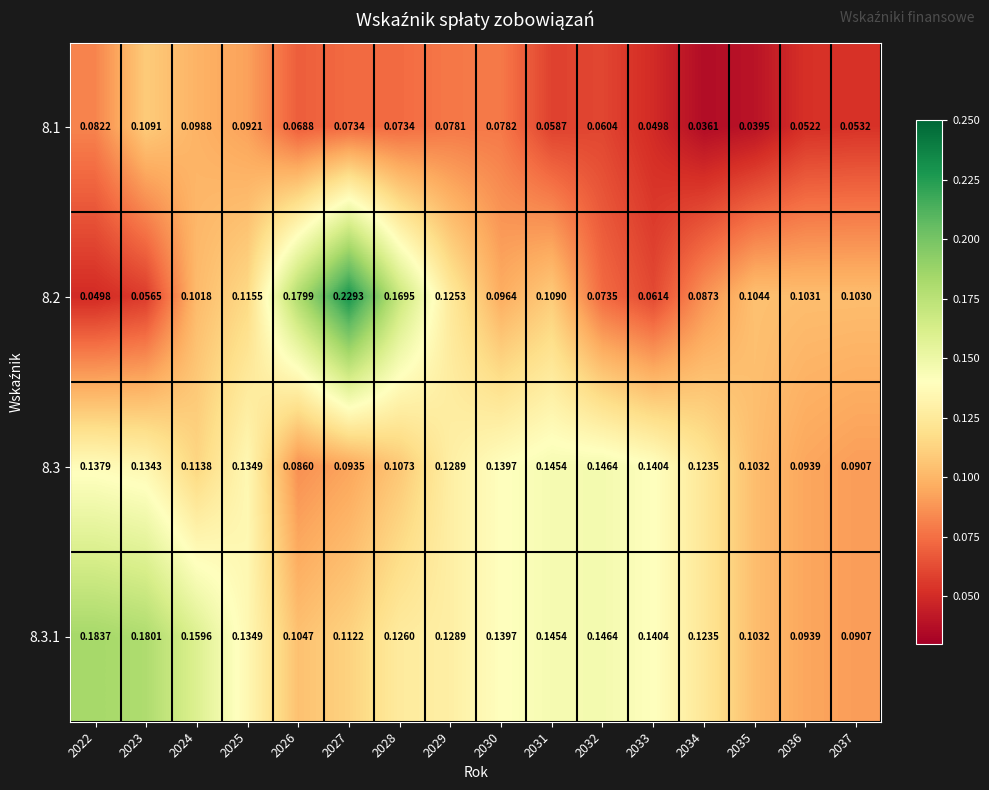

Which has a higher value, 2033 or 2029?

2029